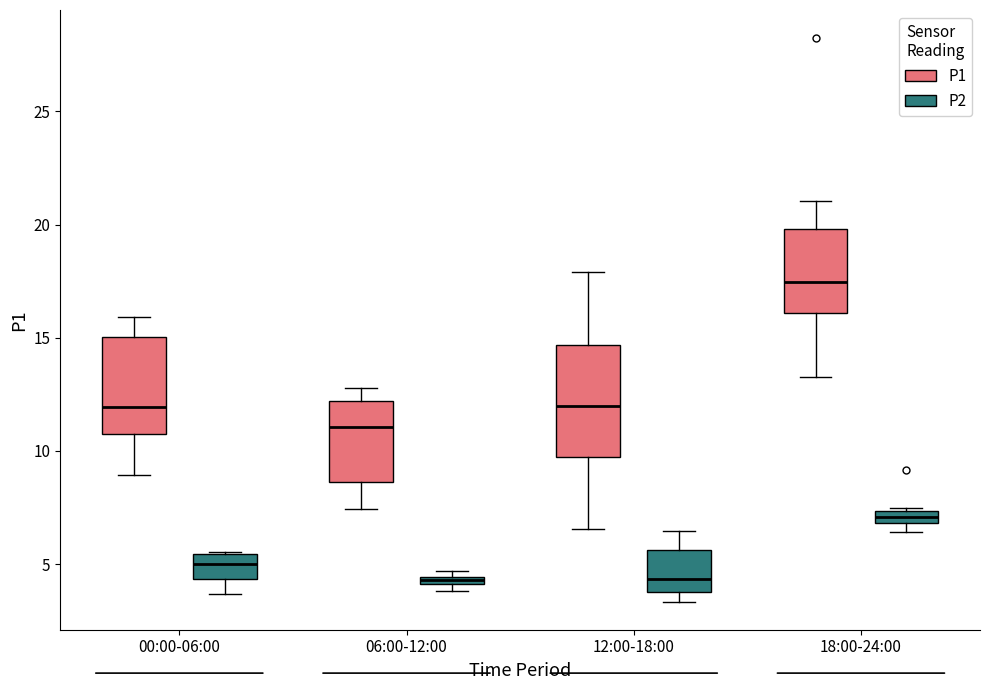

Where is the upper edge of the box for 12:00-18:00 (P1) on the y-axis? The values are not printed on the chart, so give them approximately, as read against the axis.

14.5